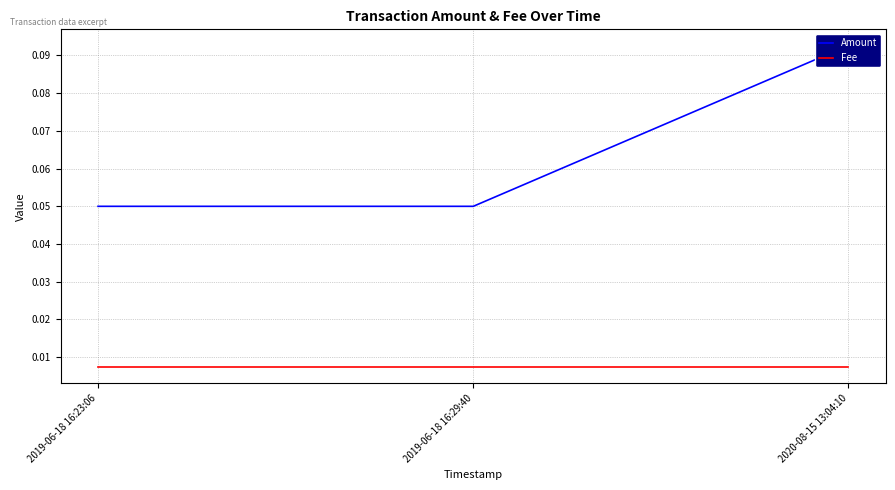

Reading right to left, list all the values displayed in this chart.

Amount: 0.1	0.1	0.1
Fee: 0.0	0.0	0.0